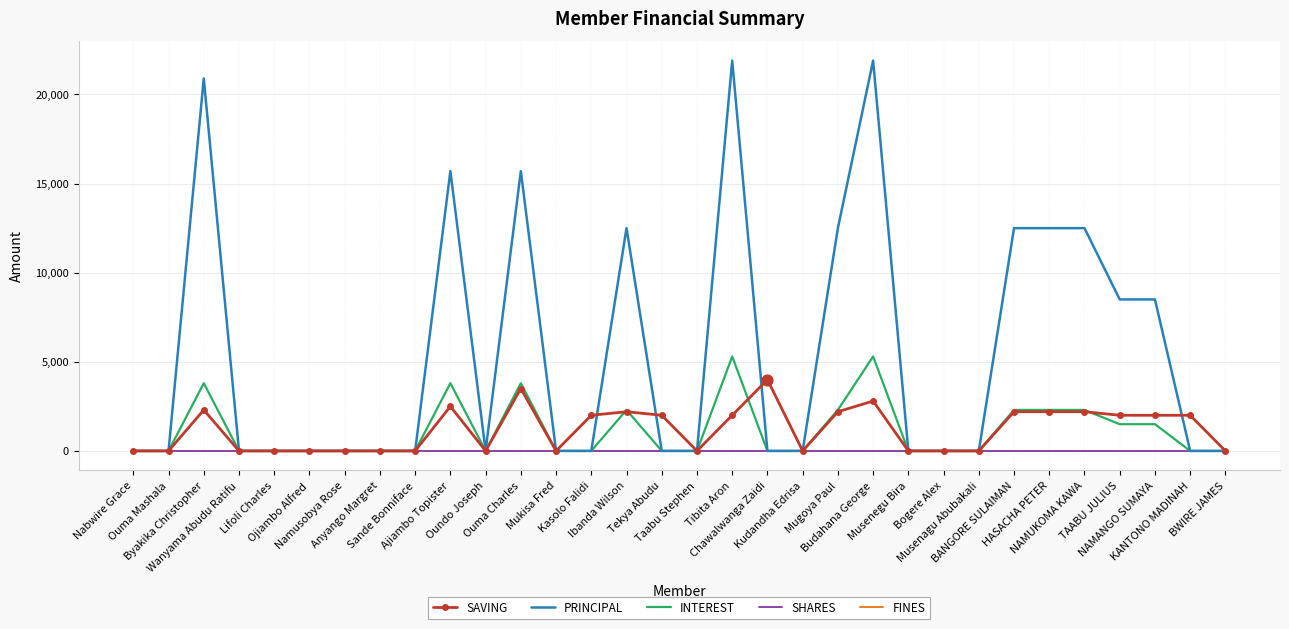

Which series has the largest total across all categories?

PRINCIPAL